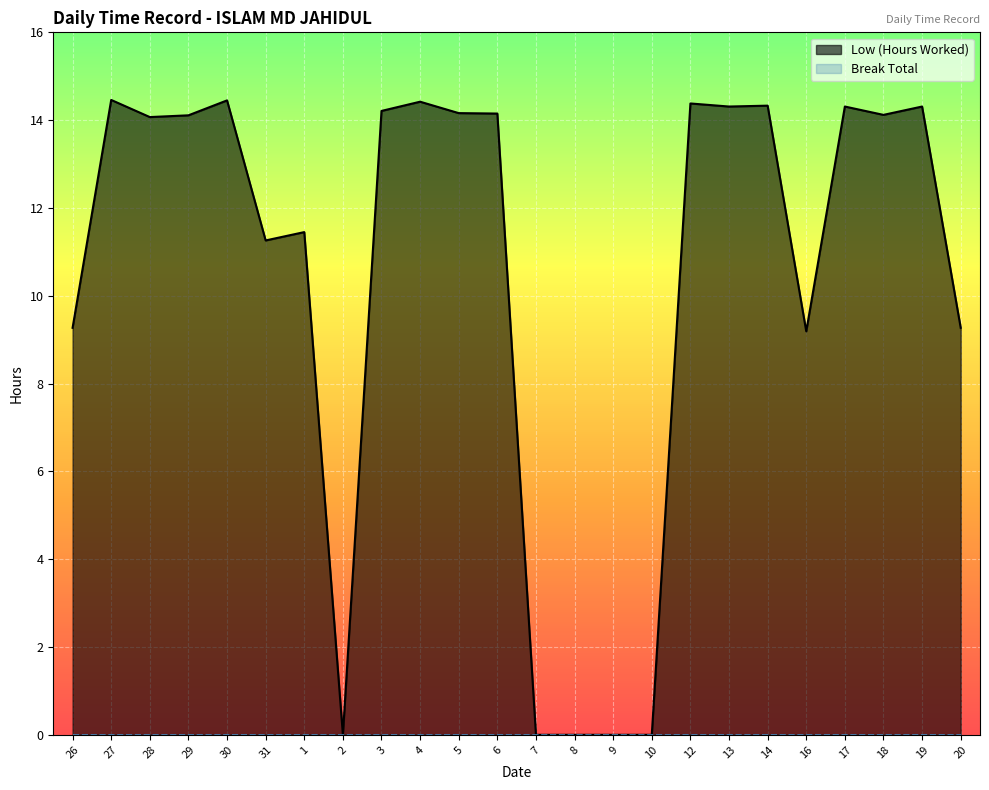

At which category does the chart reach its minimum across all series?

2